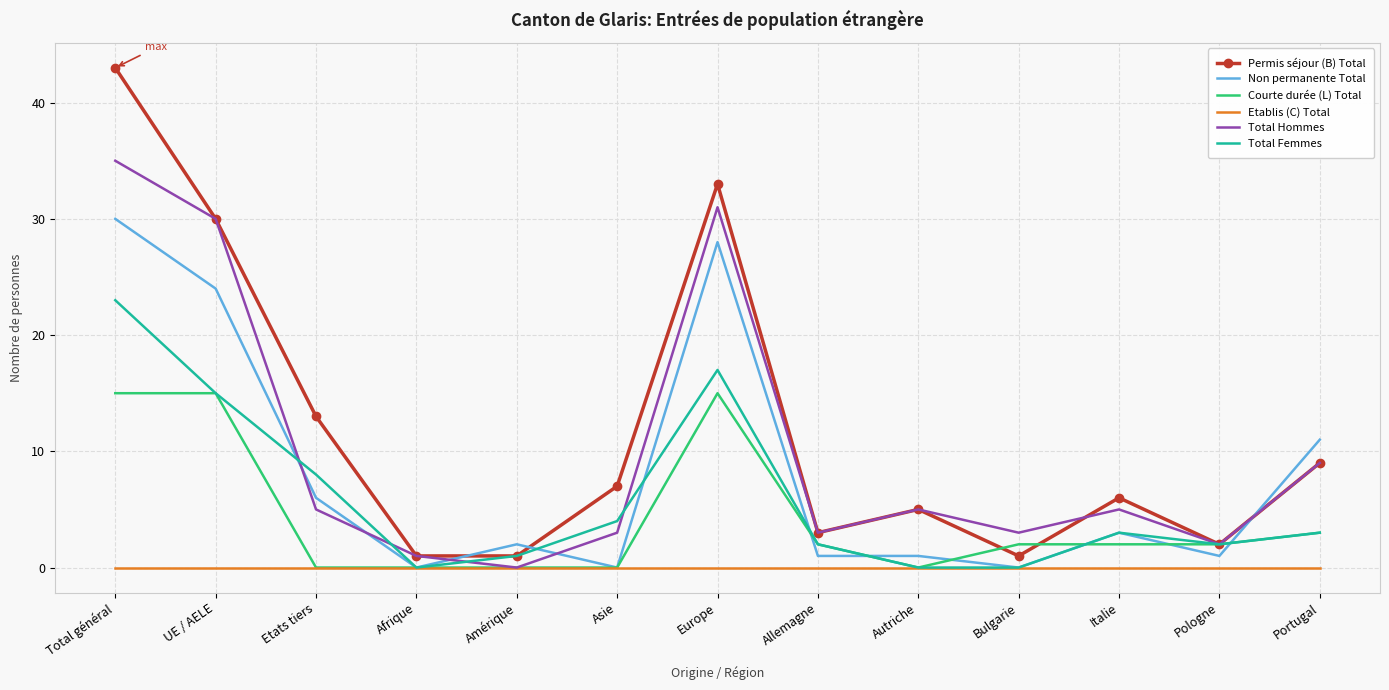

How many values in the Total Femmes series are below 3?

6